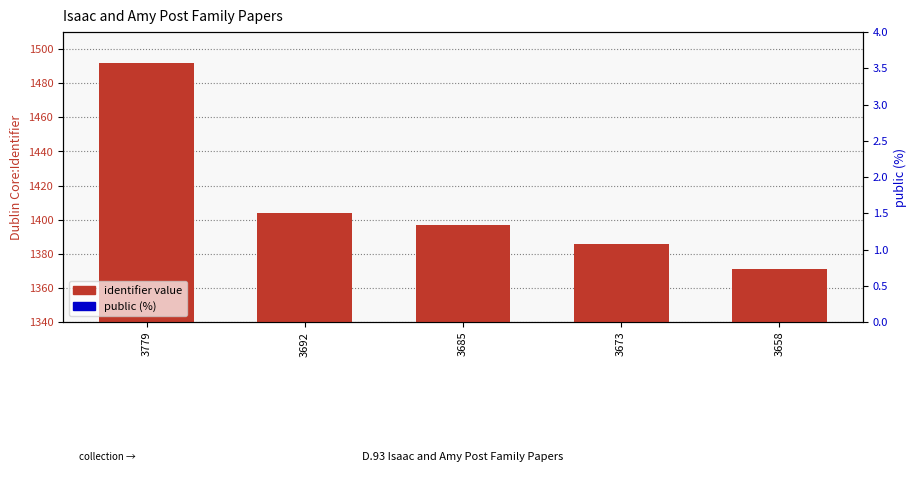

Which series reaches the minimum Y coordinate?

public (%)